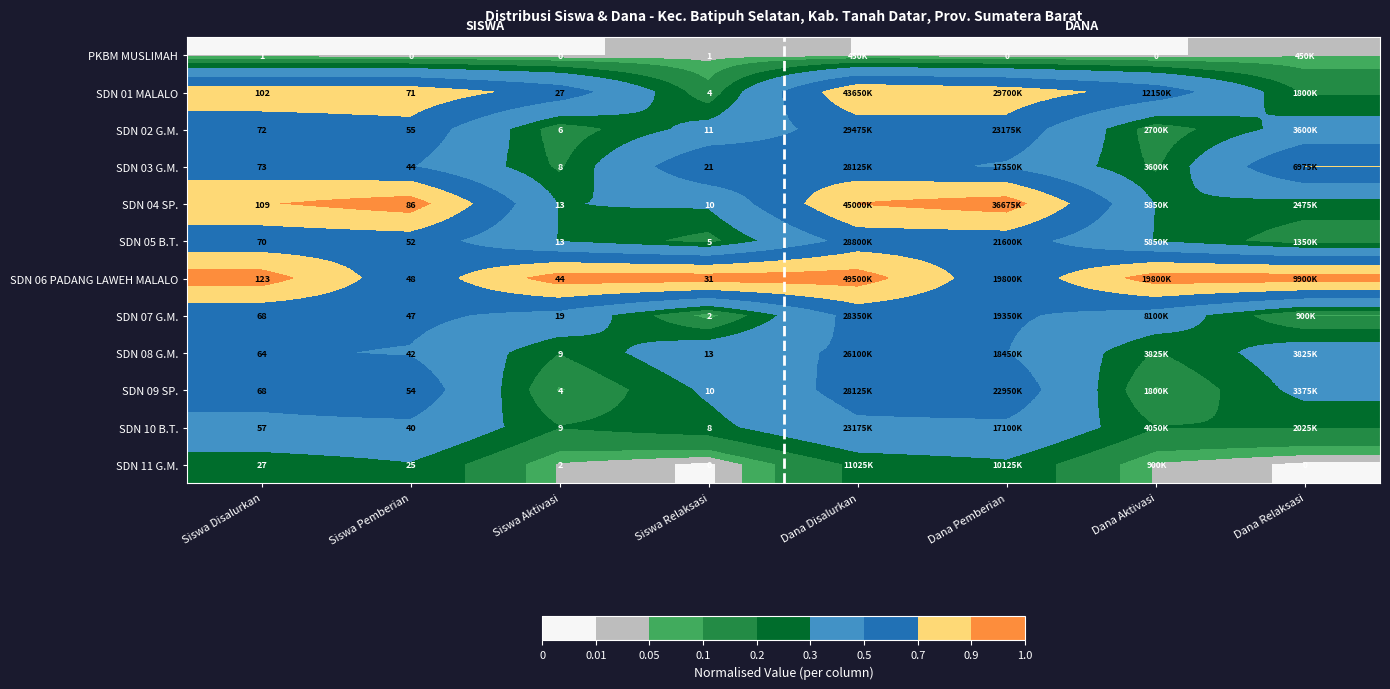

Which series changed the most between Siswa Disalurkan and Siswa Aktivasi?

SDN 04 SP.